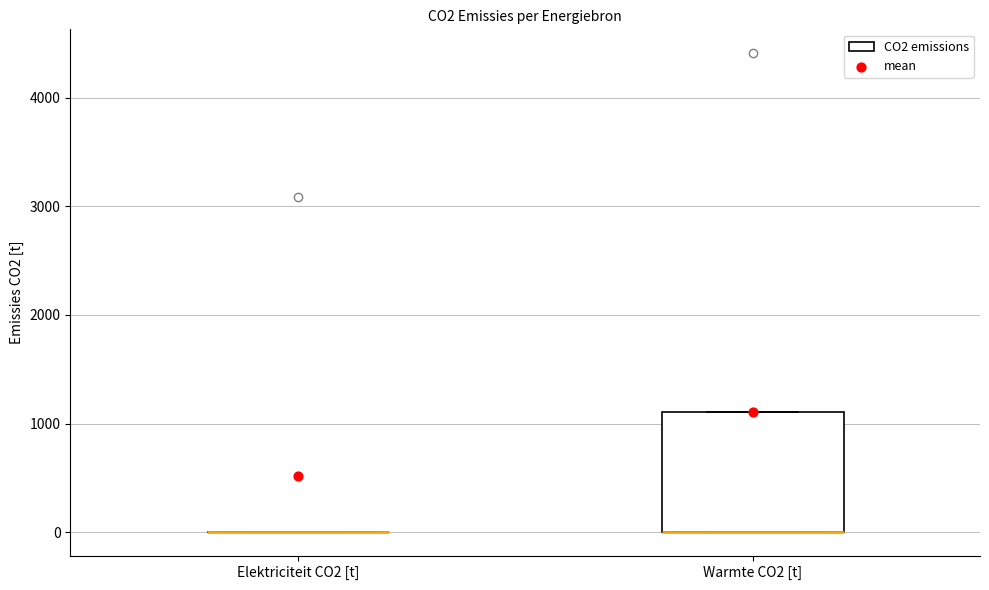

Where is the lower edge of the box for Warmte CO2 [t] on the y-axis? The values are not printed on the chart, so give them approximately, as read against the axis.

0